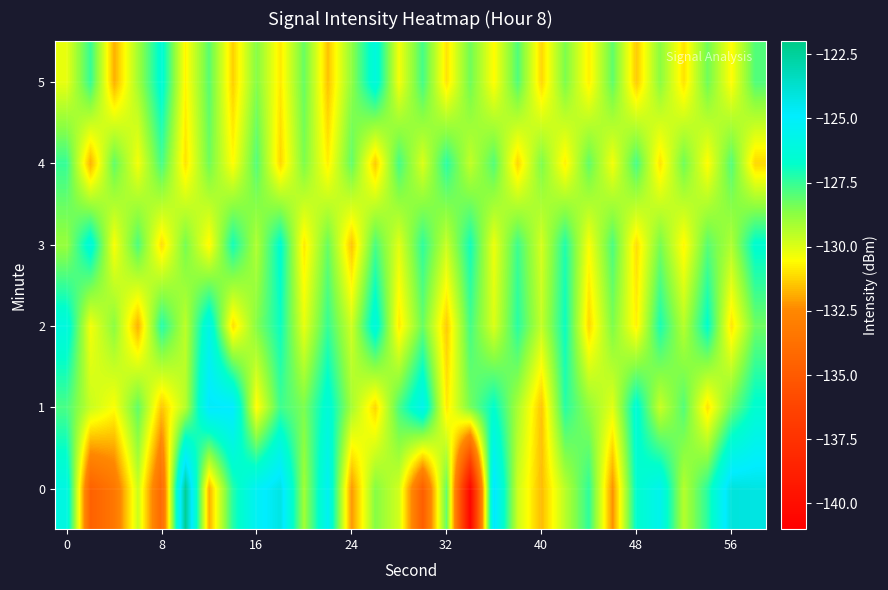

Rank the series by their maximum value, from lowest to highest.

4, 3, 5, 2, 1, 0